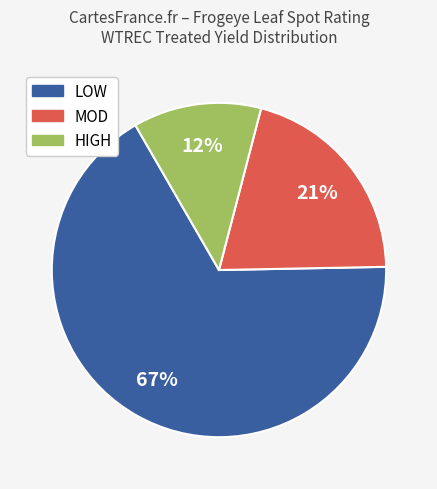

Is there a majority slice in this chart?

Yes